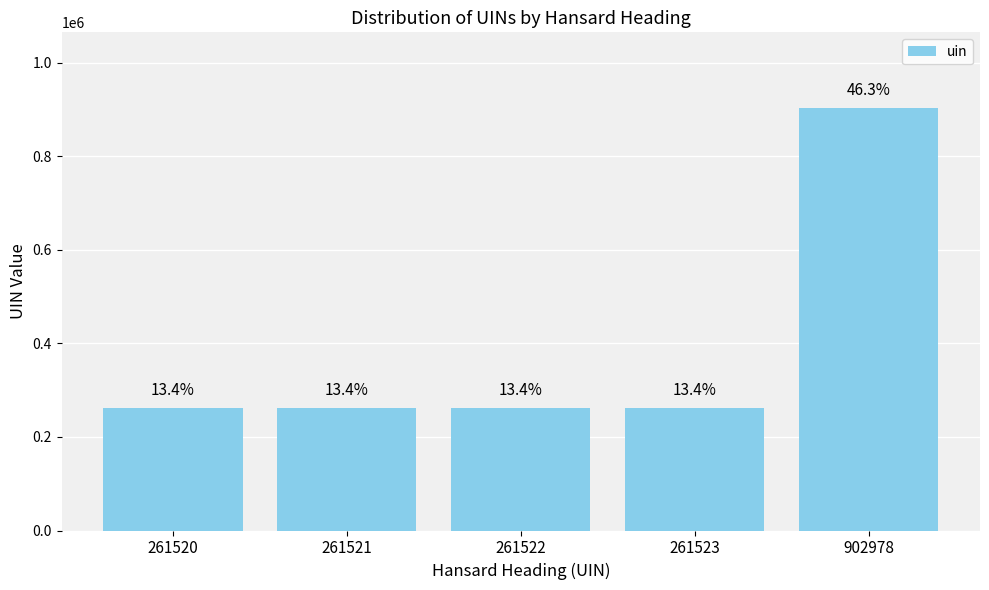

How many bars are there in total?

5